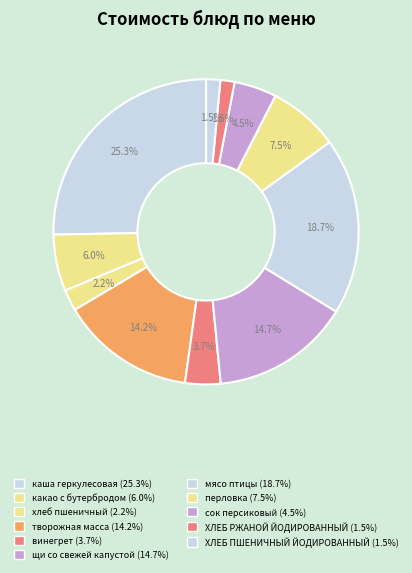

Which slice is the largest?

каша геркулесовая